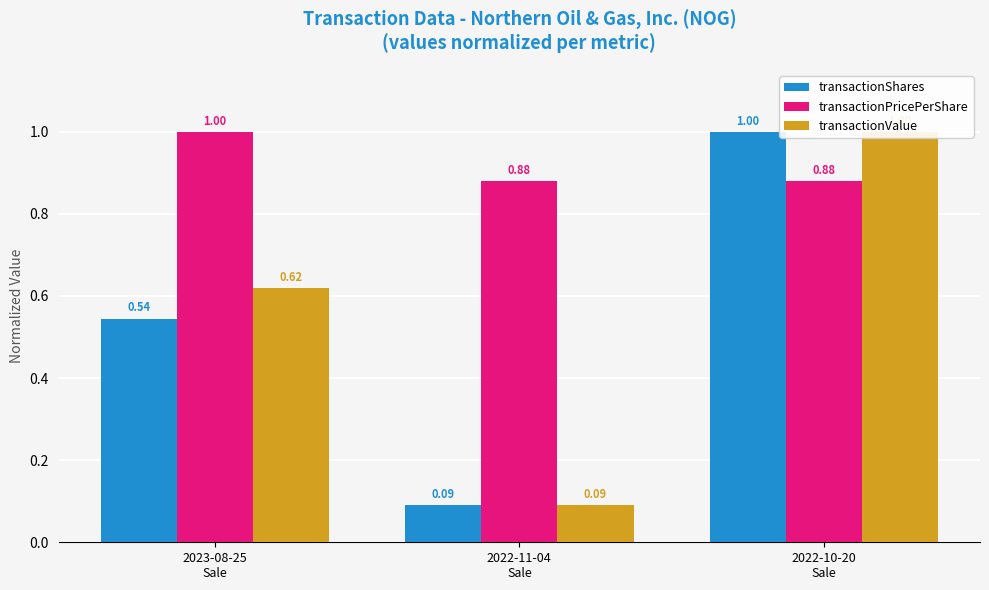

Between 2022-10-20
Sale and 2023-08-25
Sale, which is larger?

2022-10-20
Sale